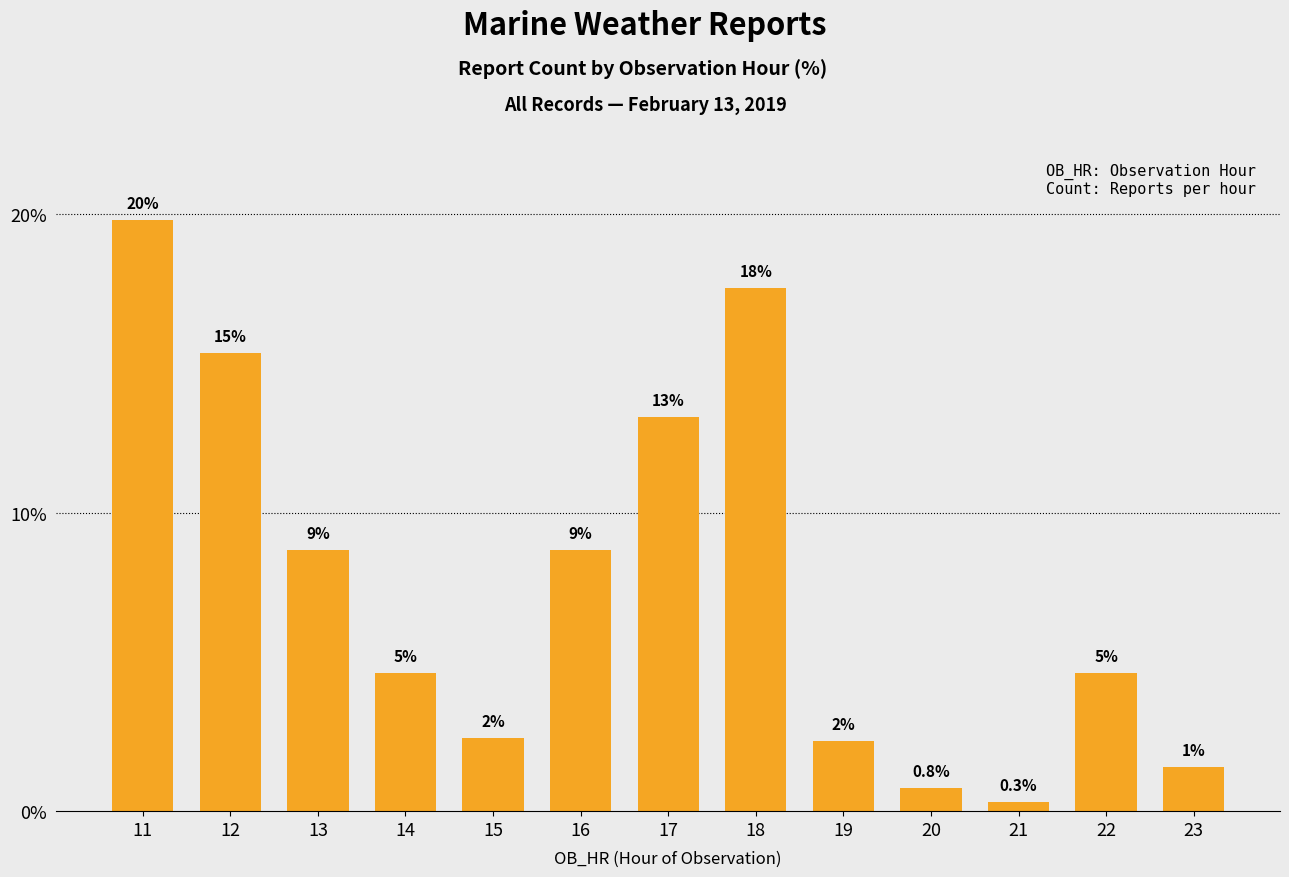

What is the sum of all values?

100.0